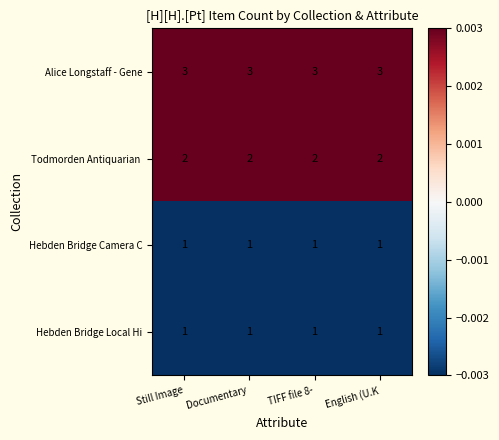

The Hebden Bridge Local Hi series shows 1 at English (U.K. True or false?

True